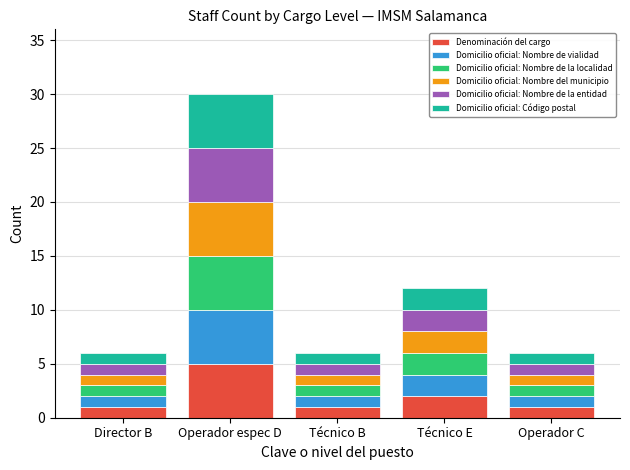

What are all the series names shown in the legend?

Denominación del cargo, Domicilio oficial: Nombre de vialidad, Domicilio oficial: Nombre de la localidad, Domicilio oficial: Nombre del municipio, Domicilio oficial: Nombre de la entidad, Domicilio oficial: Código postal